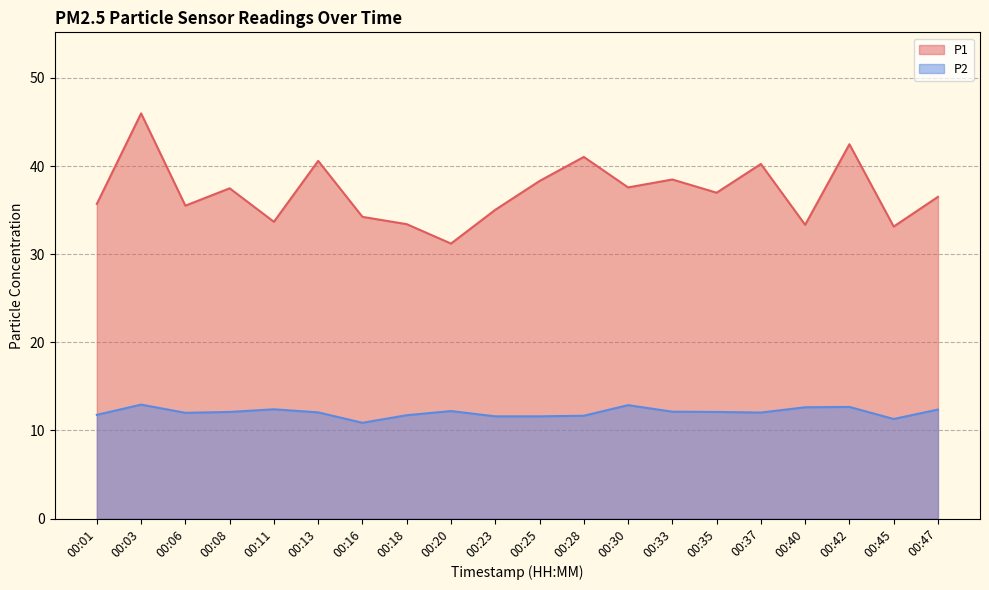

True or false: P1 has more than 1 interior local peaks.

True